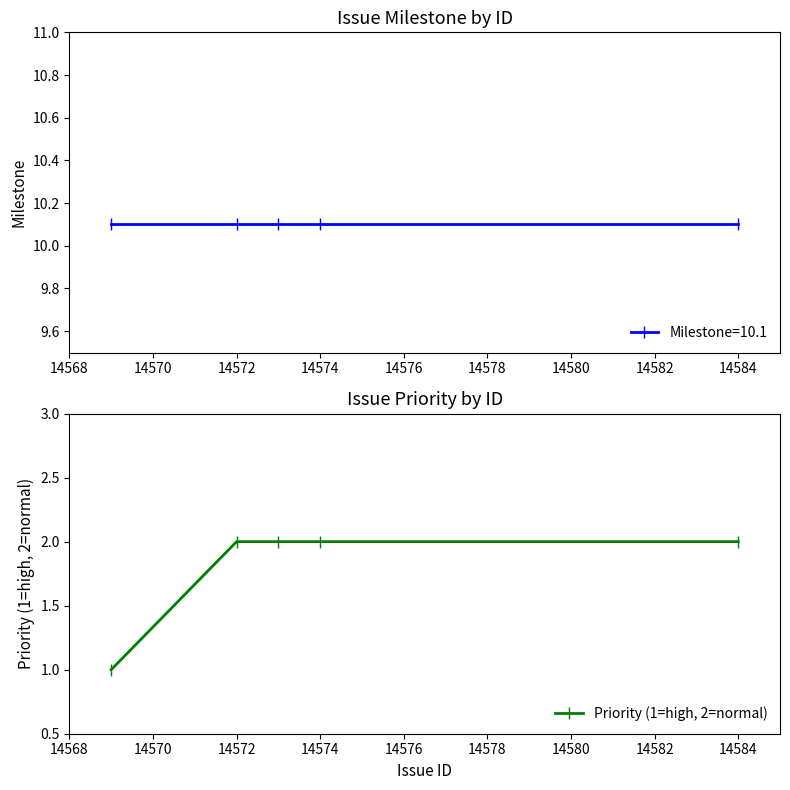

Reading left to right, extract all data points from this chart.

1	2	2	2	2